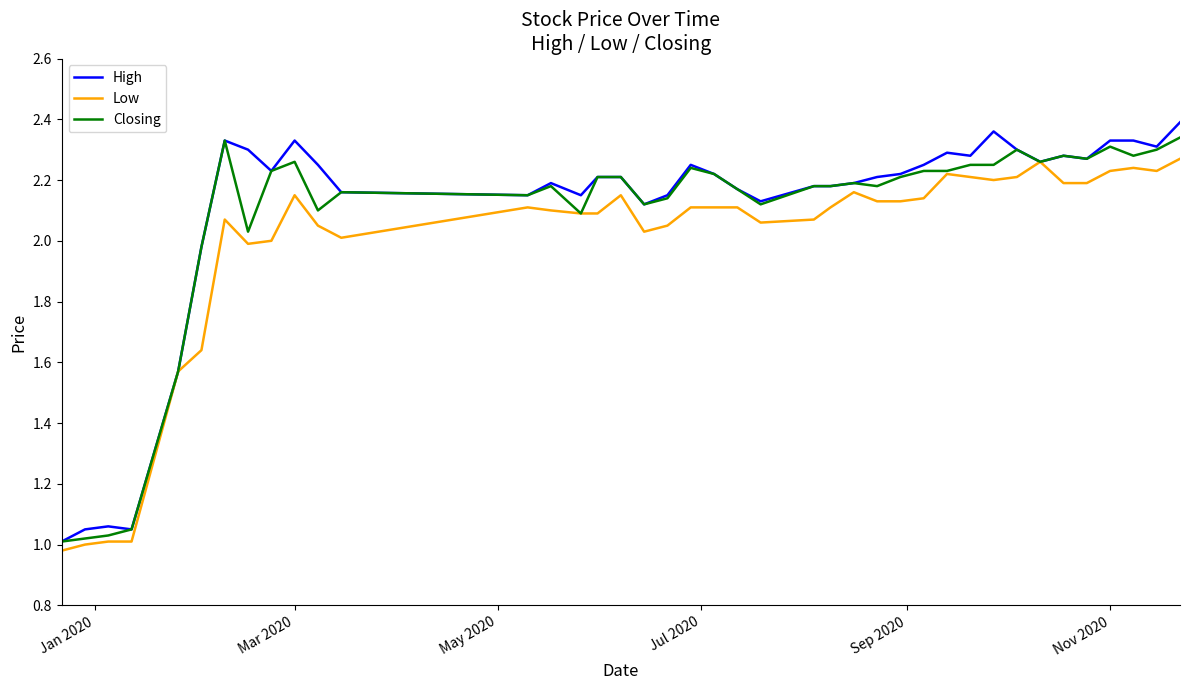

Does the chart display data point markers on the line(s)?

No